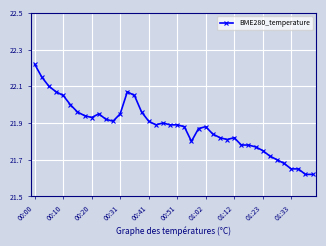

What is the difference between the maximum and second lowest values?

0.6